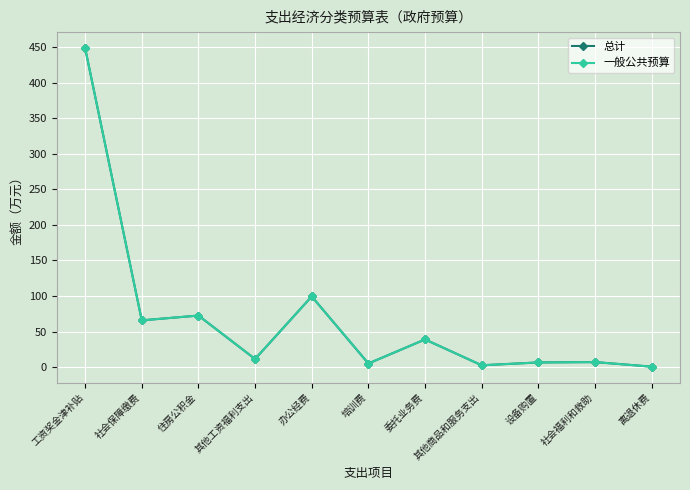

True or false: 总计 has a value of 148.4 at 办公经费.

False